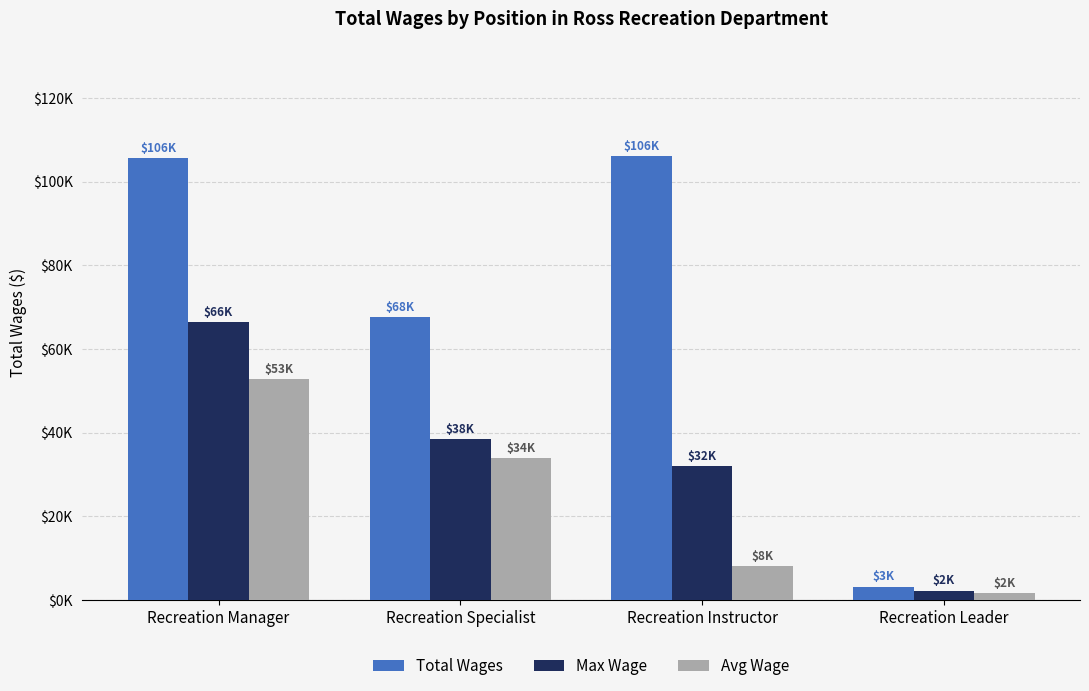

What are all the series names shown in the legend?

Total Wages, Max Wage, Avg Wage